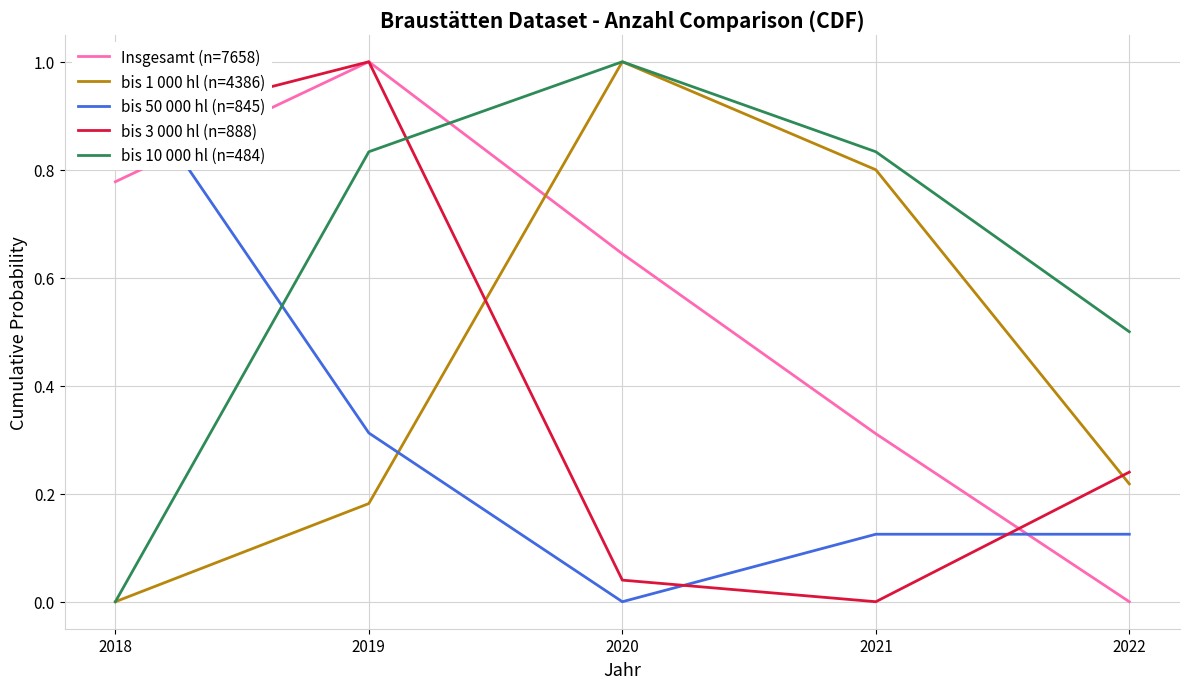

What are all the series names shown in the legend?

Insgesamt (n=7658), bis 1 000 hl (n=4386), bis 50 000 hl (n=845), bis 3 000 hl (n=888), bis 10 000 hl (n=484)